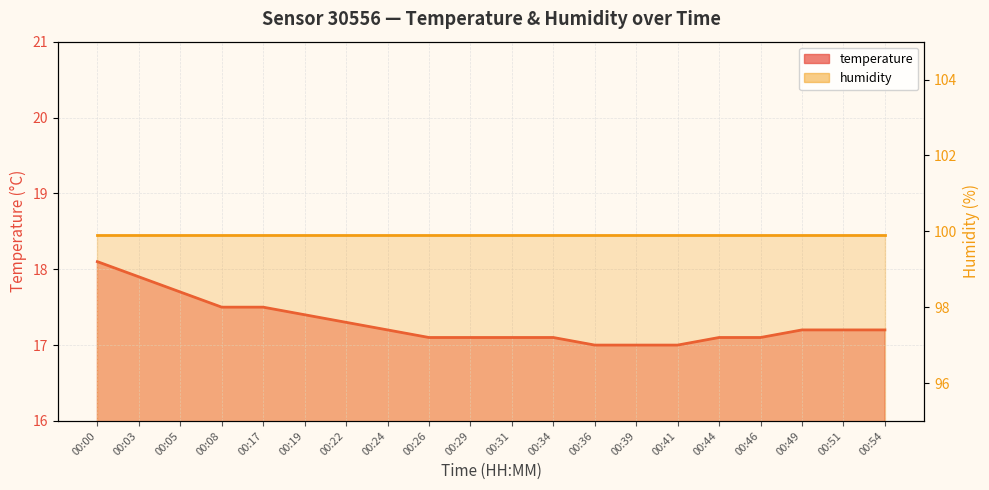

What is the smallest value displayed?

17.0